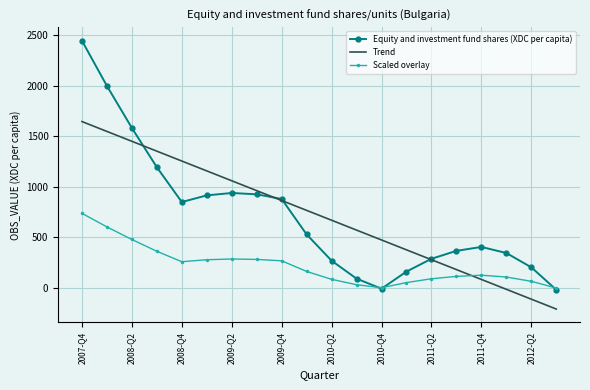

Which series has the widest spread of values?

Equity and investment fund shares (XDC per capita)